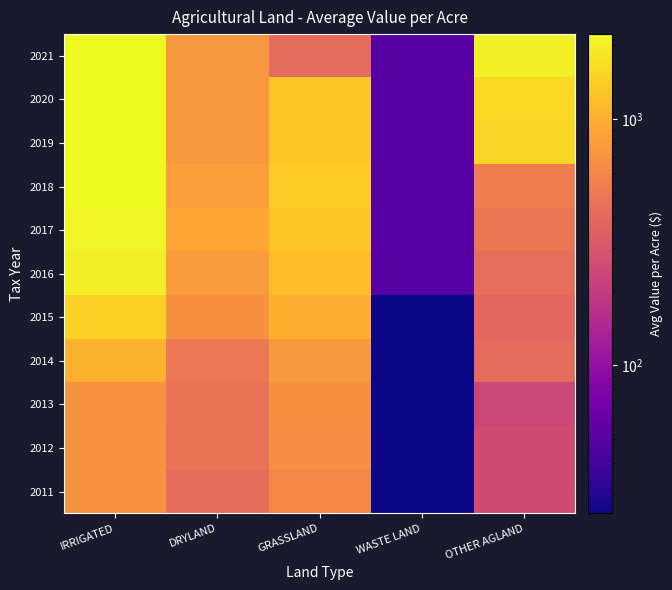

Reading left to right, transcribe all the data shown in this chart.

2011: IRRIGATED=700.2	DRYLAND=412.7	GRASSLAND=612.8	WASTE LAND=25.0	OTHER AGLAND=252.5
2012: IRRIGATED=700.2	DRYLAND=462.0	GRASSLAND=662.9	WASTE LAND=25.0	OTHER AGLAND=252.9
2013: IRRIGATED=702.1	DRYLAND=465.9	GRASSLAND=685.7	WASTE LAND=25.0	OTHER AGLAND=237.0
2014: IRRIGATED=1024.8	DRYLAND=484.1	GRASSLAND=761.8	WASTE LAND=25.0	OTHER AGLAND=407.4
2015: IRRIGATED=1475.0	DRYLAND=684.0	GRASSLAND=1008.3	WASTE LAND=25.0	OTHER AGLAND=384.8
2016: IRRIGATED=1963.4	DRYLAND=785.4	GRASSLAND=1175.9	WASTE LAND=50.0	OTHER AGLAND=430.3
2017: IRRIGATED=2119.7	DRYLAND=918.3	GRASSLAND=1291.4	WASTE LAND=50.0	OTHER AGLAND=478.5
2018: IRRIGATED=2204.6	DRYLAND=825.6	GRASSLAND=1369.0	WASTE LAND=50.0	OTHER AGLAND=532.1
2019: IRRIGATED=2204.7	DRYLAND=751.8	GRASSLAND=1290.6	WASTE LAND=50.0	OTHER AGLAND=1551.5
2020: IRRIGATED=2204.7	DRYLAND=751.8	GRASSLAND=1289.2	WASTE LAND=50.0	OTHER AGLAND=1572.1
2021: IRRIGATED=2208.0	DRYLAND=751.9	GRASSLAND=411.0	WASTE LAND=50.0	OTHER AGLAND=2045.8